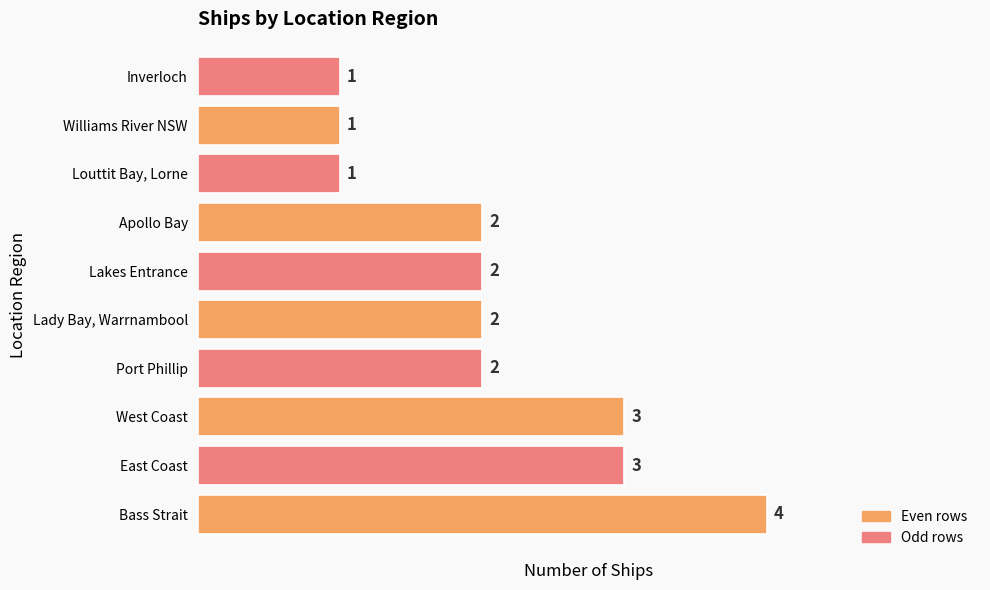

Count the values in the range 1 to 3.

9